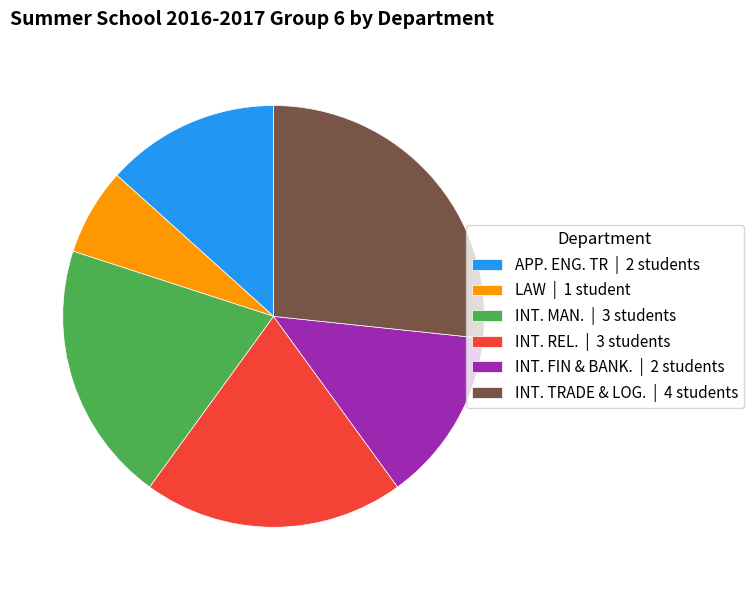

Is the sum of LAW | 1 student and INT. TRADE & LOG. | 4 students greater than half?

No